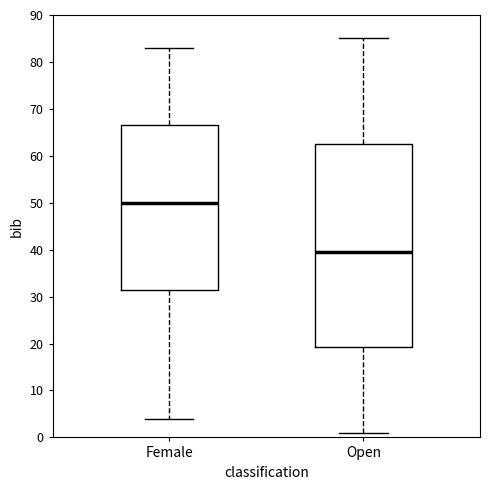

Comparing the boxes themselves (not the whiskers), which one is the tallest?

Open